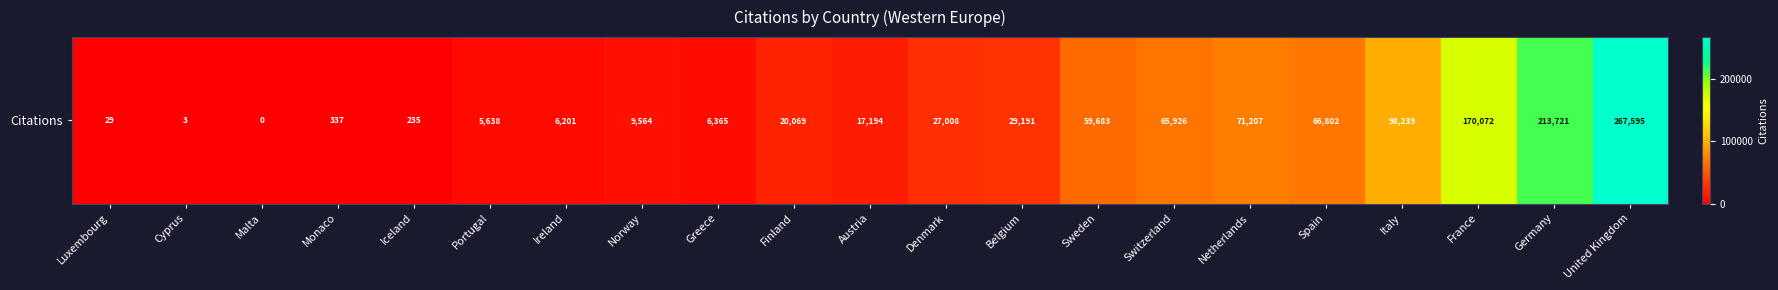

How many values are below 20069?

10